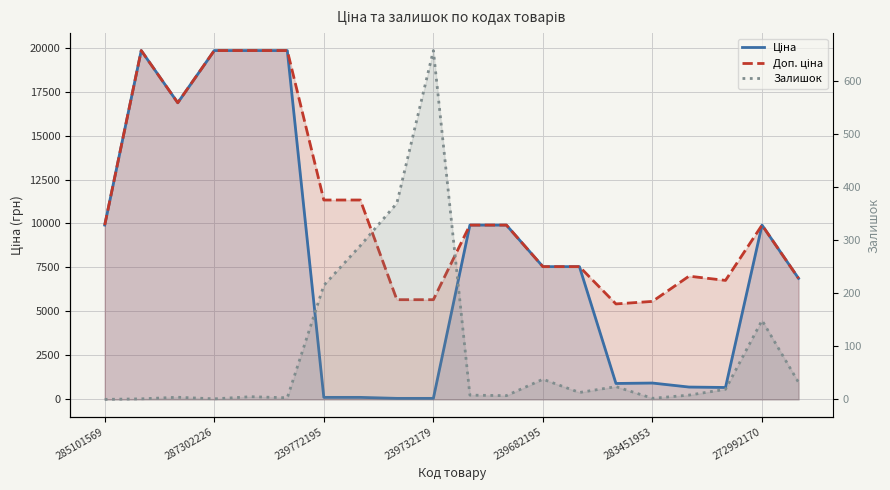

List the series in order of their peak value, highest first.

Ціна, Доп. ціна, Залишок